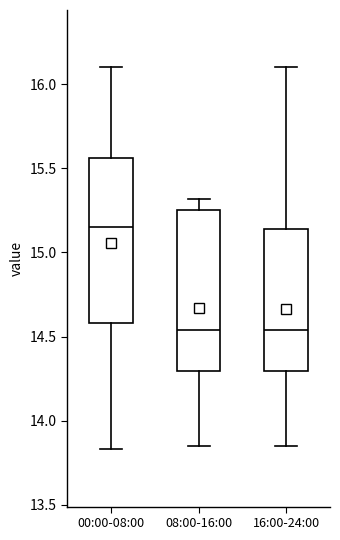

Which box has the highest median line?

00:00-08:00